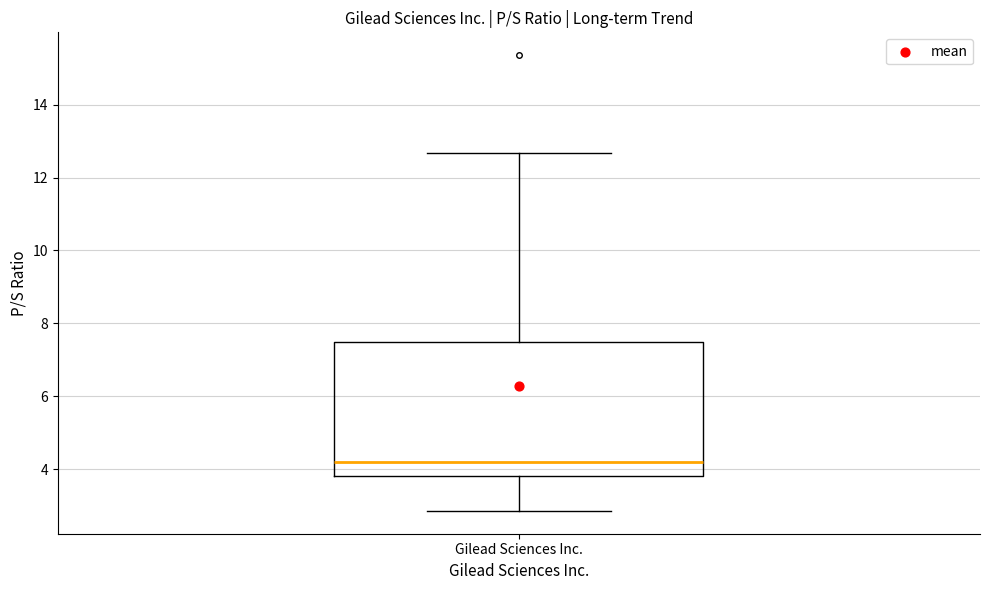

Where does the median line of the box for Gilead Sciences Inc. sit on the y-axis? The values are not printed on the chart, so give them approximately, as read against the axis.

4.2